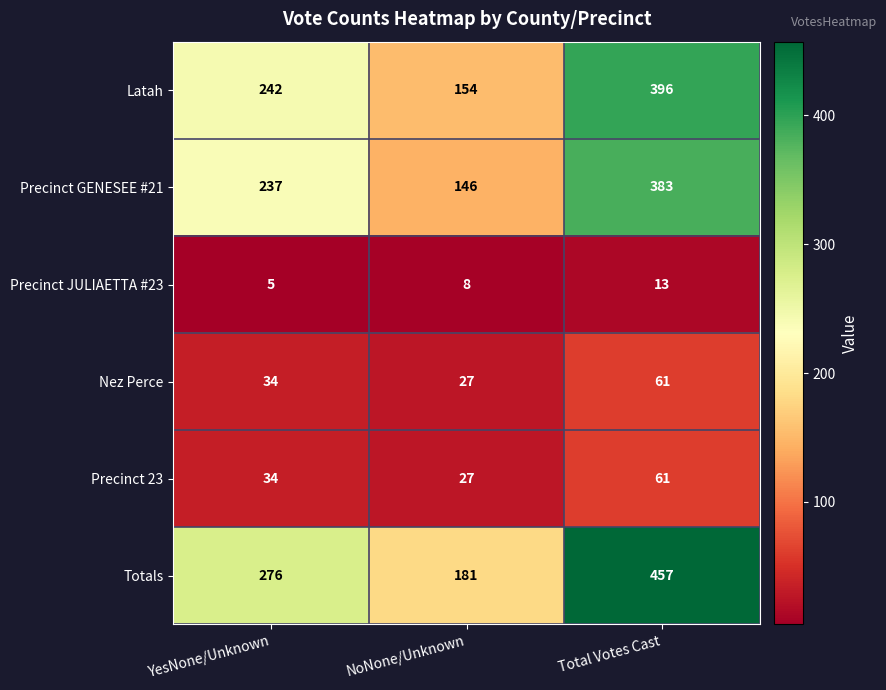

What is the greatest value displayed?

457